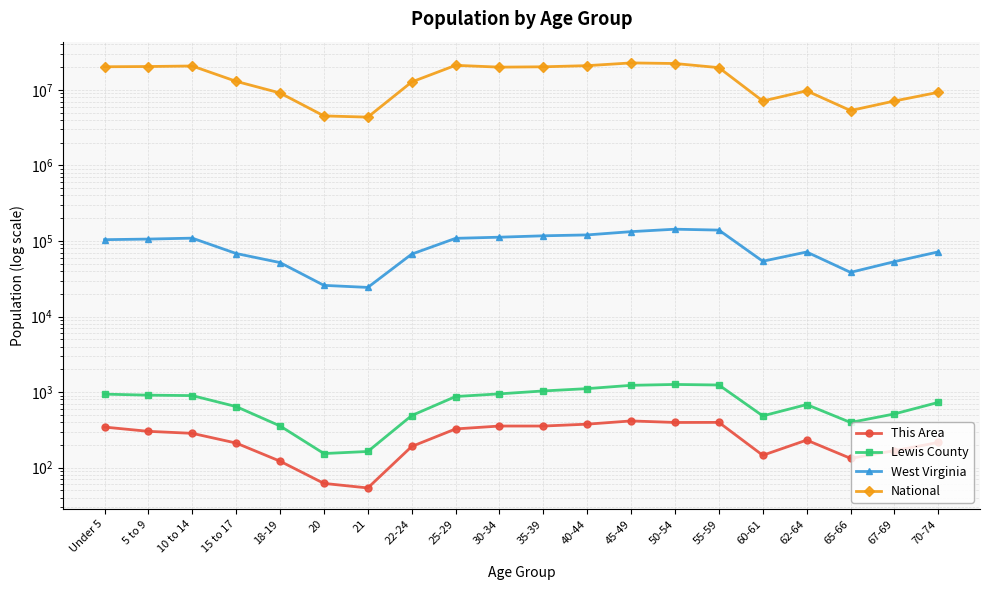

What is the total value across all series at 55-59?

19805814